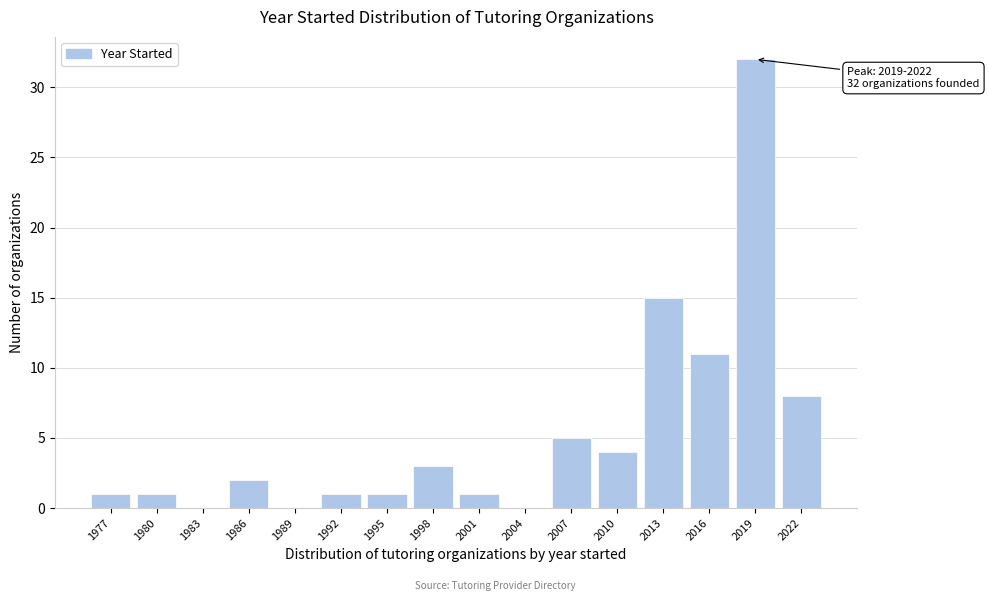

Reading left to right, list all the values displayed in this chart.

1977=1	1980=1	1983=0	1986=2	1989=0	1992=1	1995=1	1998=3	2001=1	2004=0	2007=5	2010=4	2013=15	2016=11	2019=32	2022=8